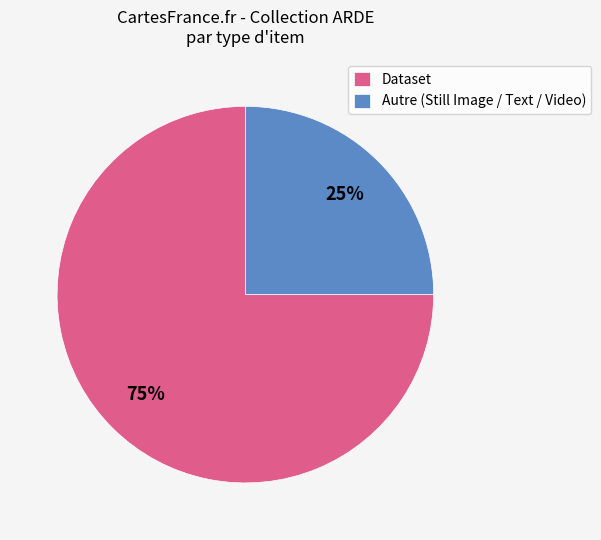

Does any single category account for the majority?

Yes